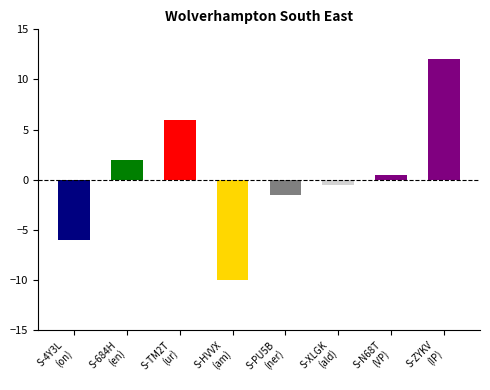

What is the change in value from S-4Y3L
(on) to S-N68T
(VP)?

+6.5